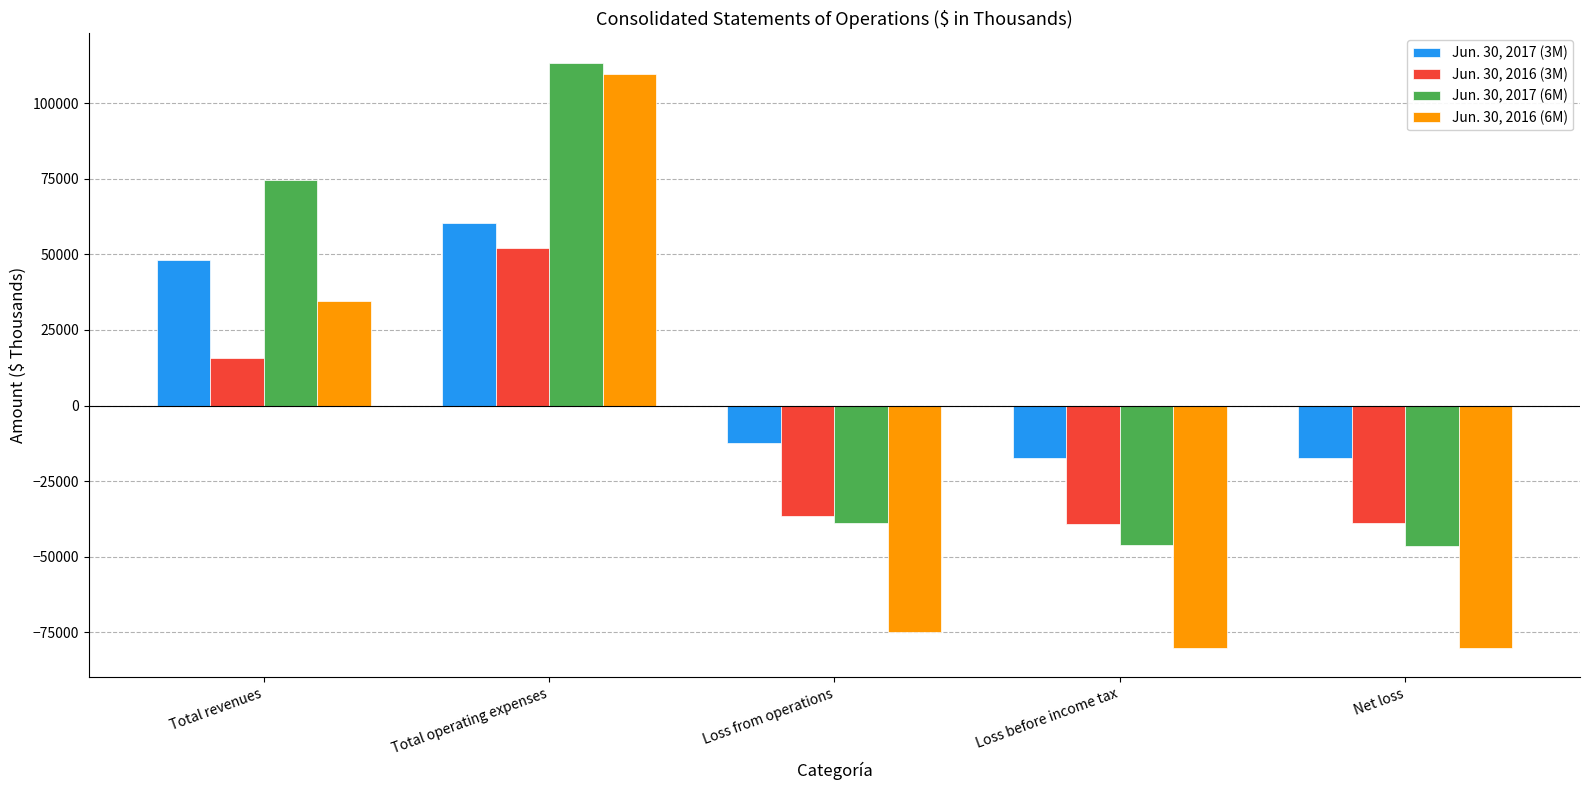

How many values in the Jun. 30, 2017 (3M) series are below -12497?

2